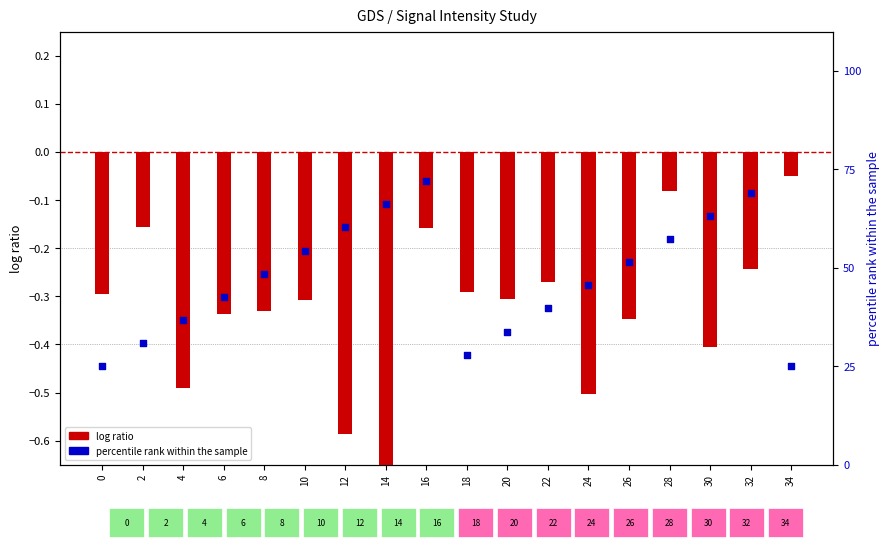

At how many categories does at least one series exceed 43?

10